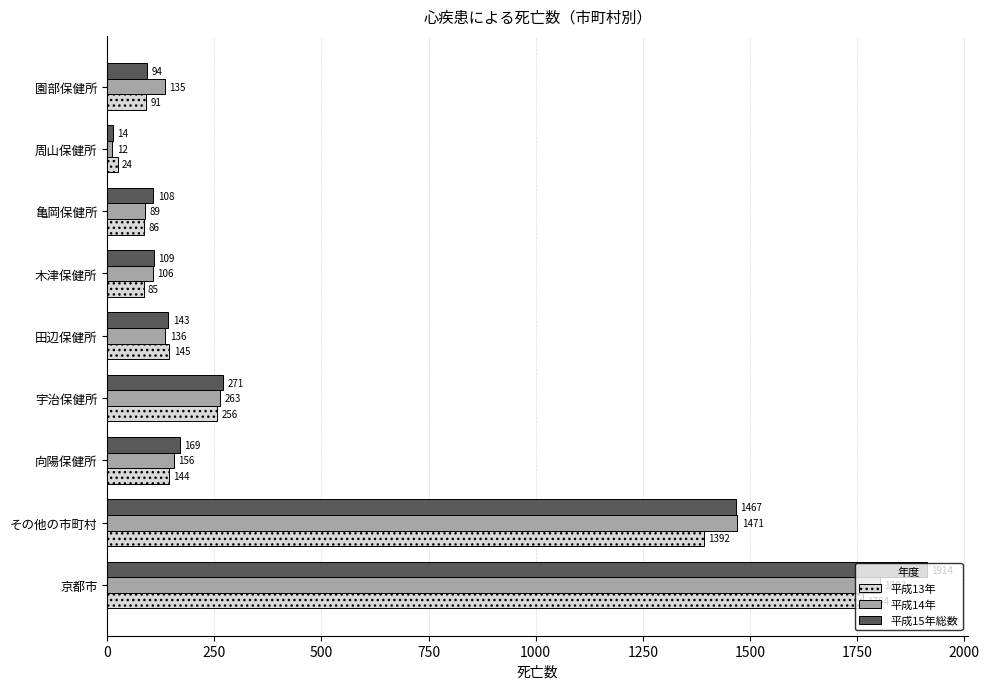

Rank the series by their average value, from lowest to highest.

平成13年, 平成14年, 平成15年総数